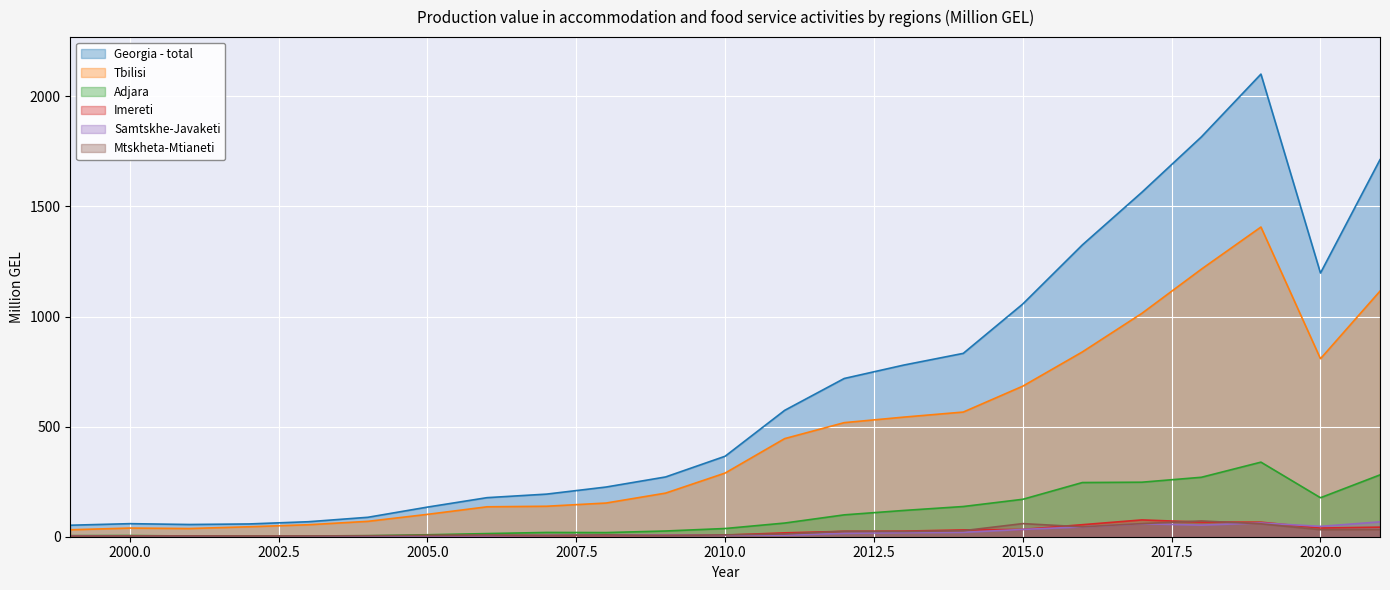

Rank the categories by Adjara value from lowest to highest.

2001, 2003, 2002, 2004, 1999, 2000, 2005, 2006, 2008, 2007, 2009, 2010, 2011, 2012, 2013, 2014, 2015, 2020, 2016, 2017, 2018, 2021, 2019